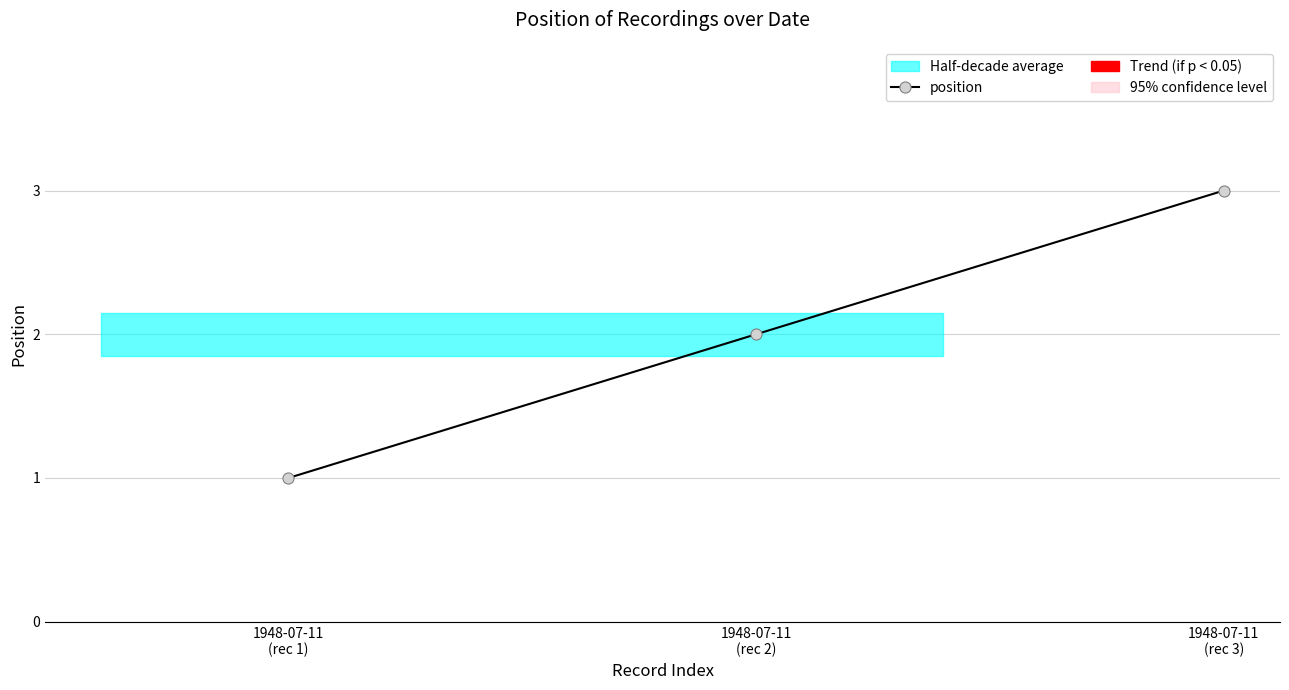

Reading right to left, transcribe all the data shown in this chart.

3	2	1